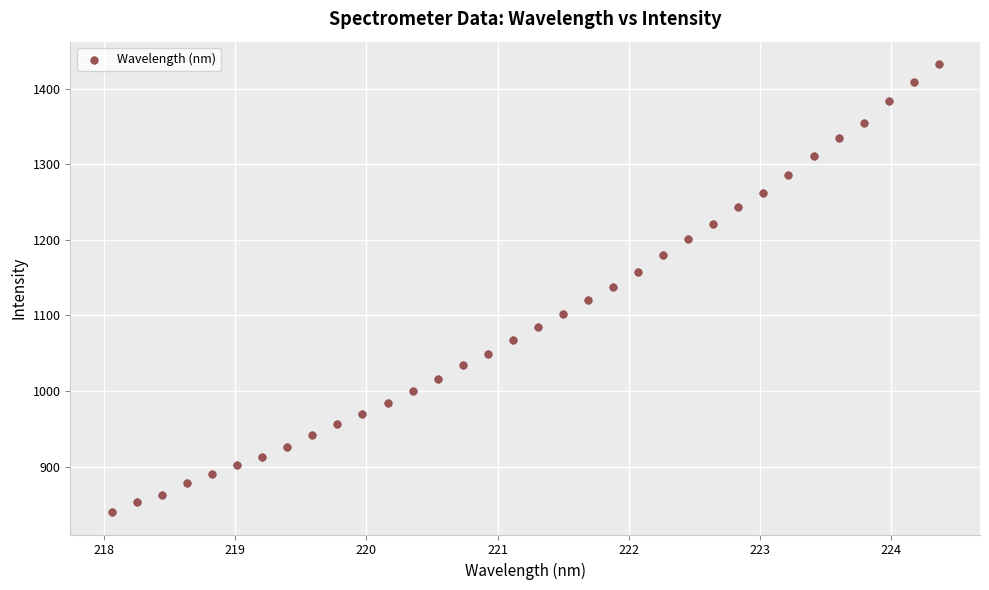

What is the range of Y values (max minus min)?

592.5